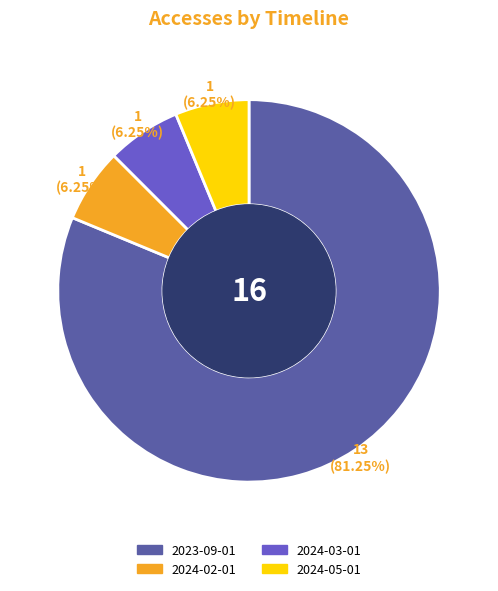

Does any single category account for the majority?

Yes